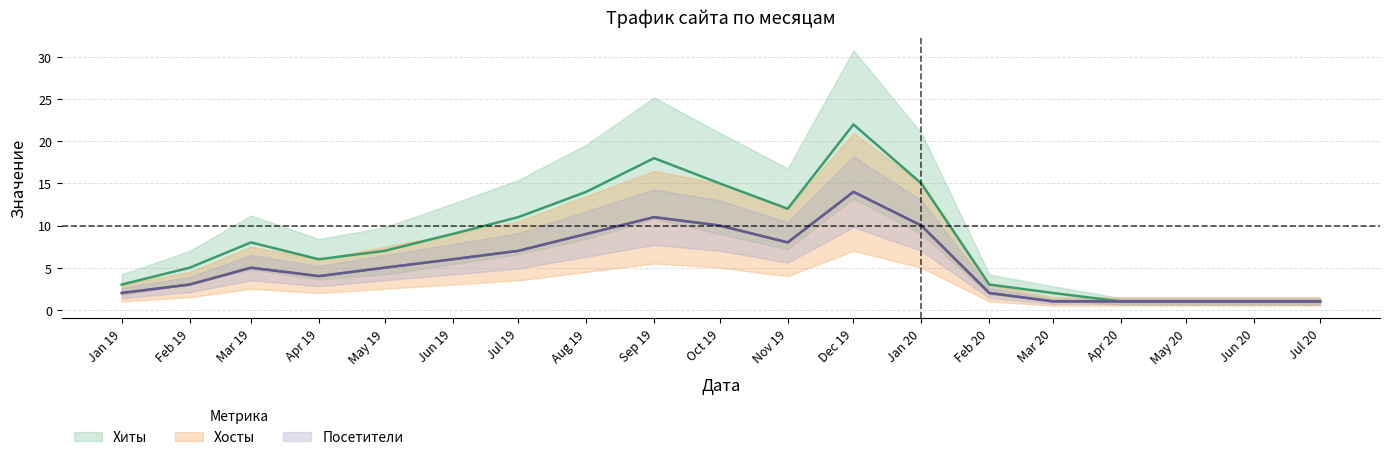

What is the average value of the Посетители series?

5